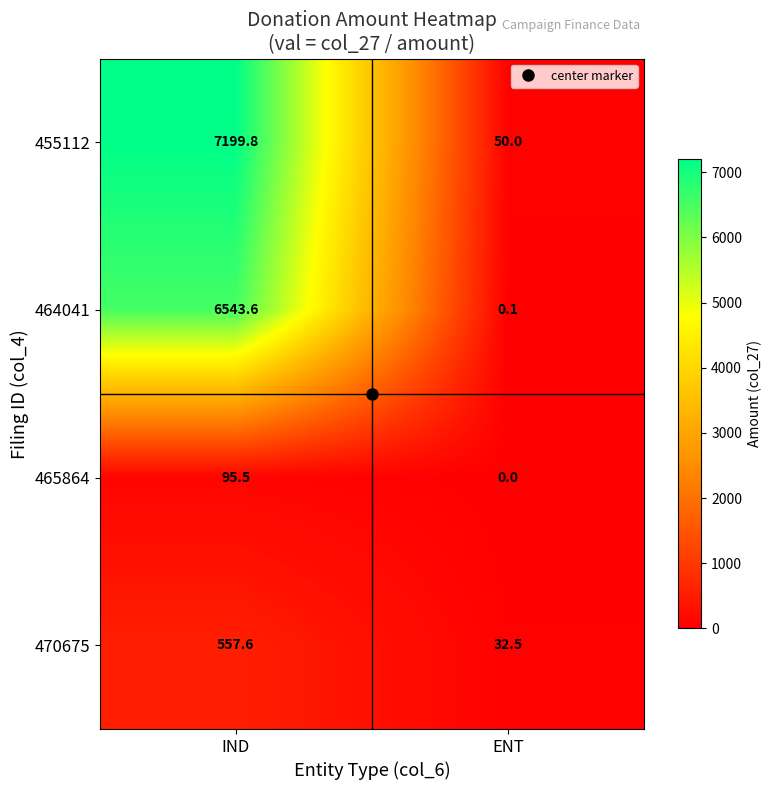

How many values in the 465864 series are below 95?

1